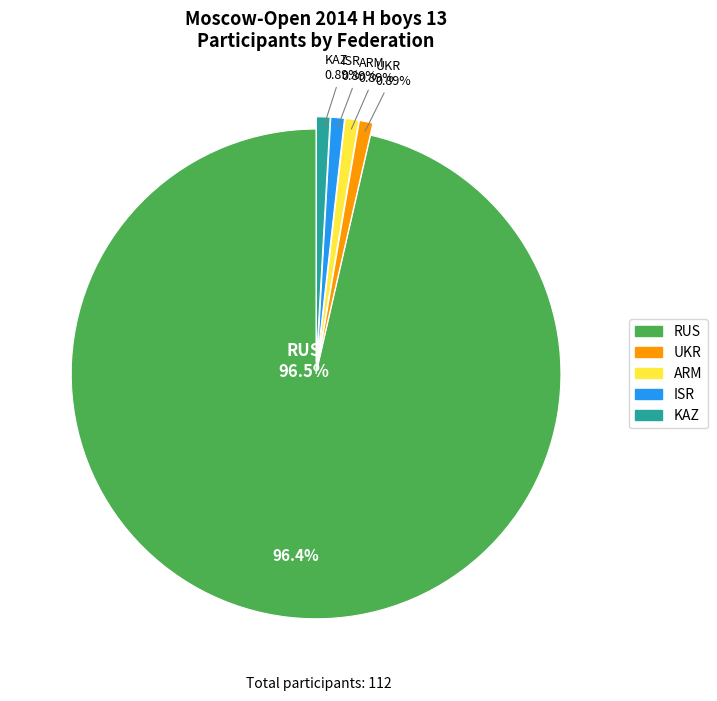

How many segments does this pie chart have?

5